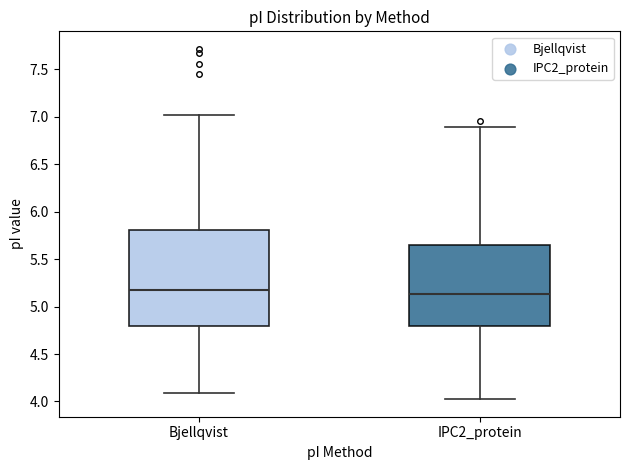

Reading left to right, transcribe this box plot: for each box, give where its median line is, the range the box spans, and where its two whiskers end, as read against the y-axis. The values are not printed on the chart, so give them approximately, as read against the axis.

Bjellqvist: median 5.15, box 4.80 to 5.80, whiskers 4.10 to 7.00
IPC2_protein: median 5.15, box 4.80 to 5.65, whiskers 4.00 to 6.90